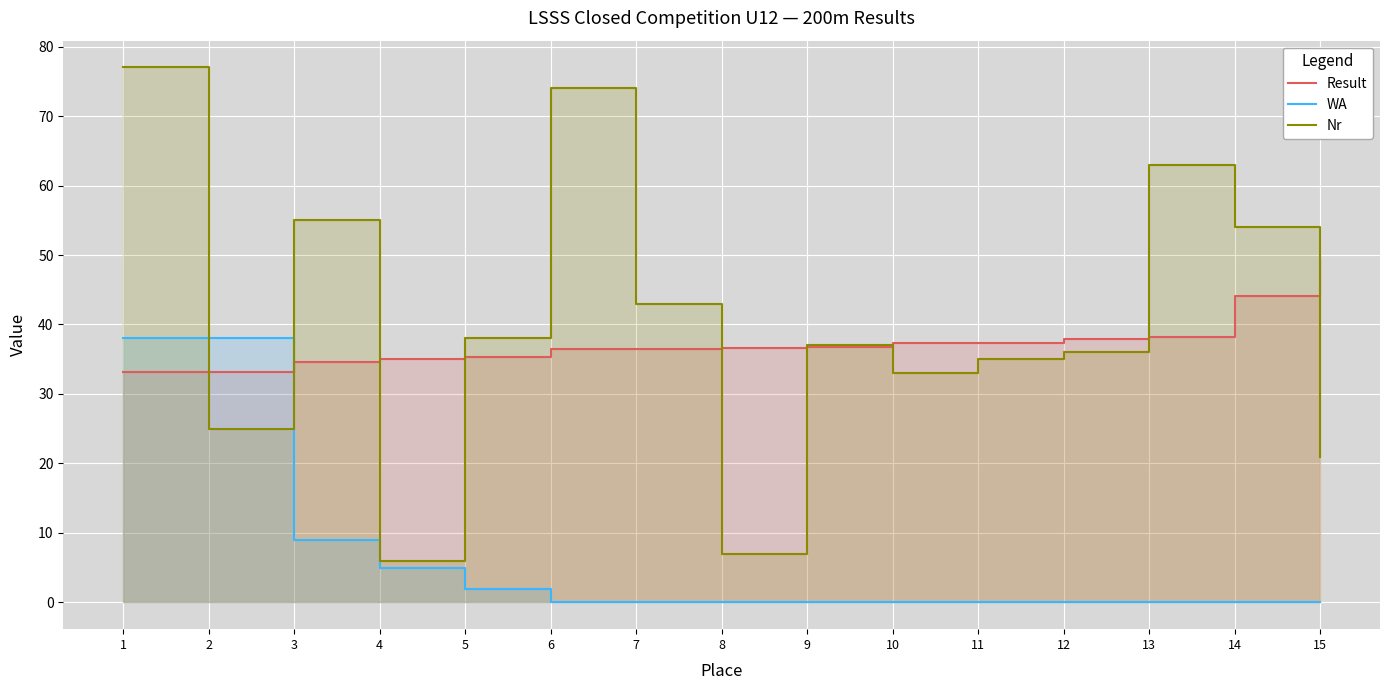

Between 5 and 6, which is larger?

6